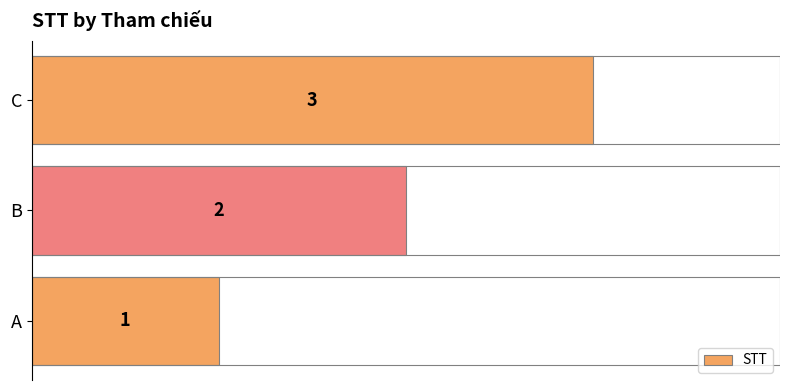

What is the change in value from B to C?

+1